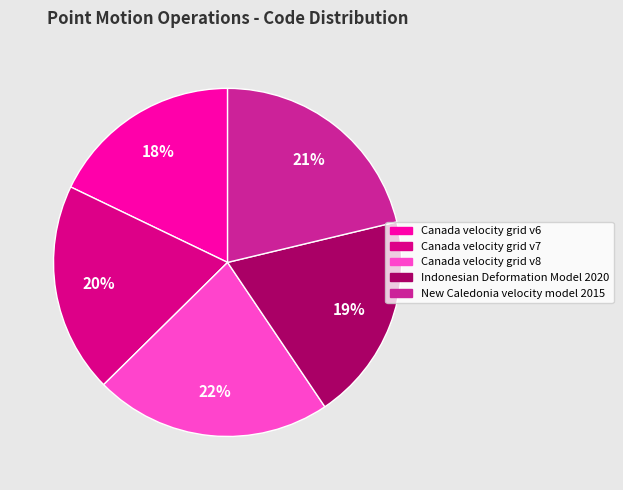

Is there a majority slice in this chart?

No